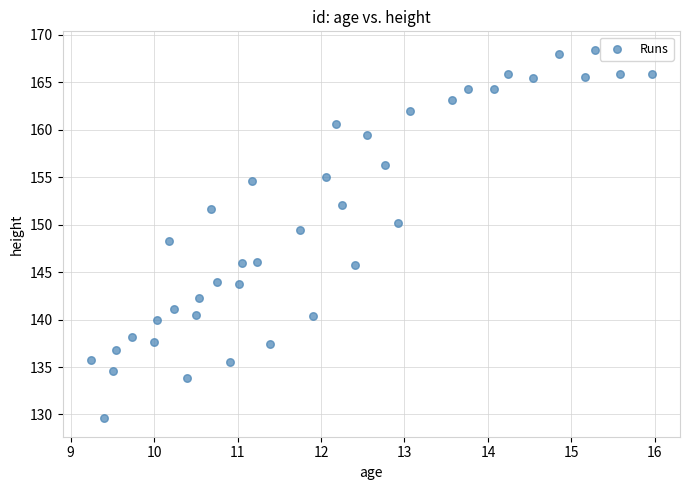

What is the range of X values (max minus min)?

6.7